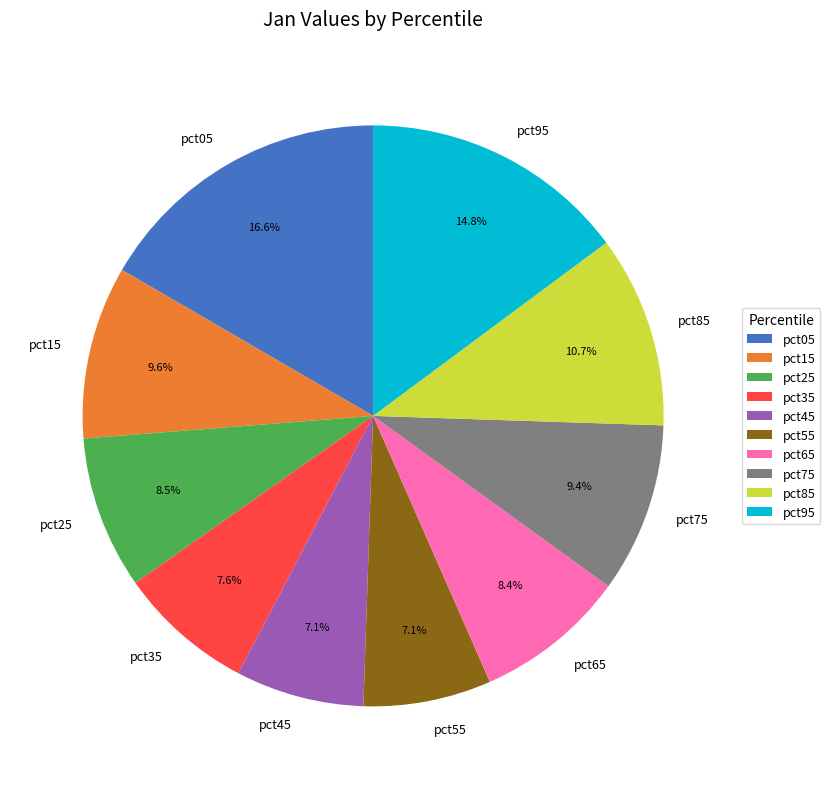

How many slices are in this pie chart?

10